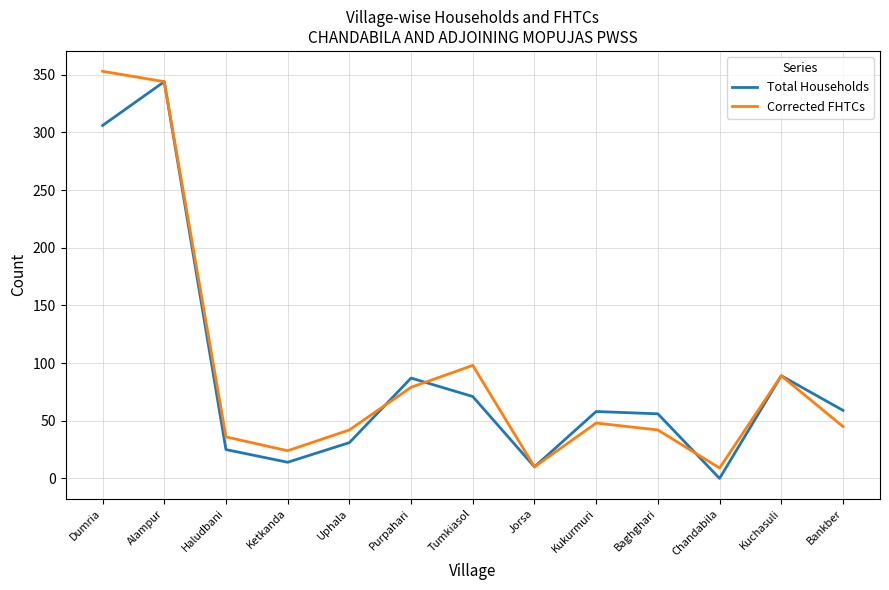

True or false: Corrected FHTCs and Total Households intersect in this chart.

True